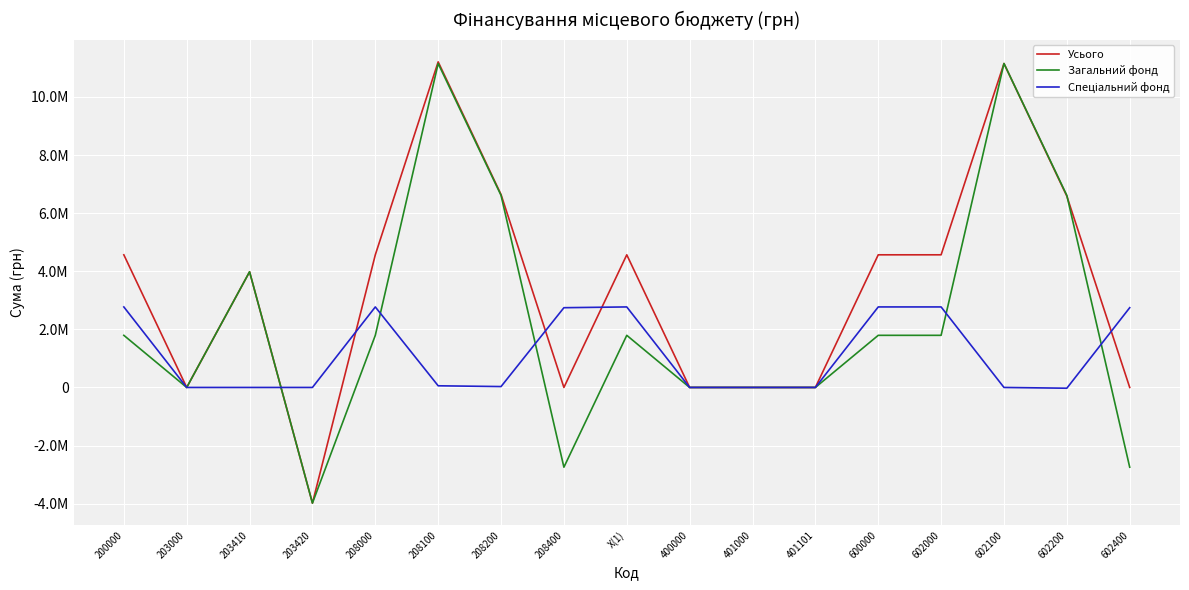

Is this an area chart (filled region under the line)?

No